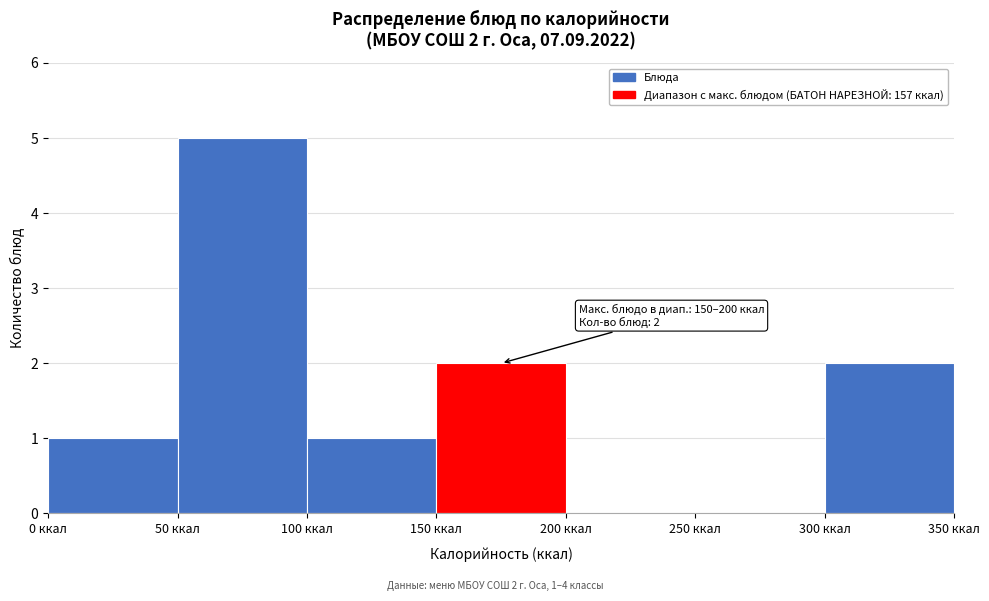

Over which range of the x-axis is the bar tallest?

50 to 100